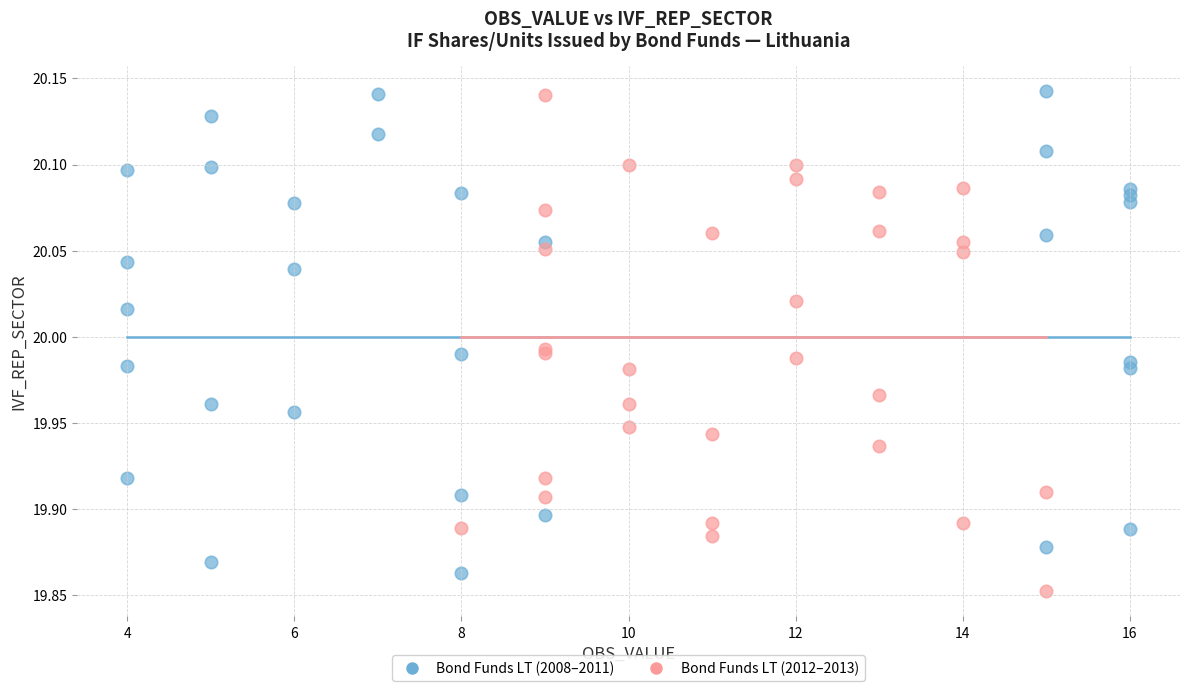

Which series contains the lowest Y value?

Bond Funds LT (2012–2013)